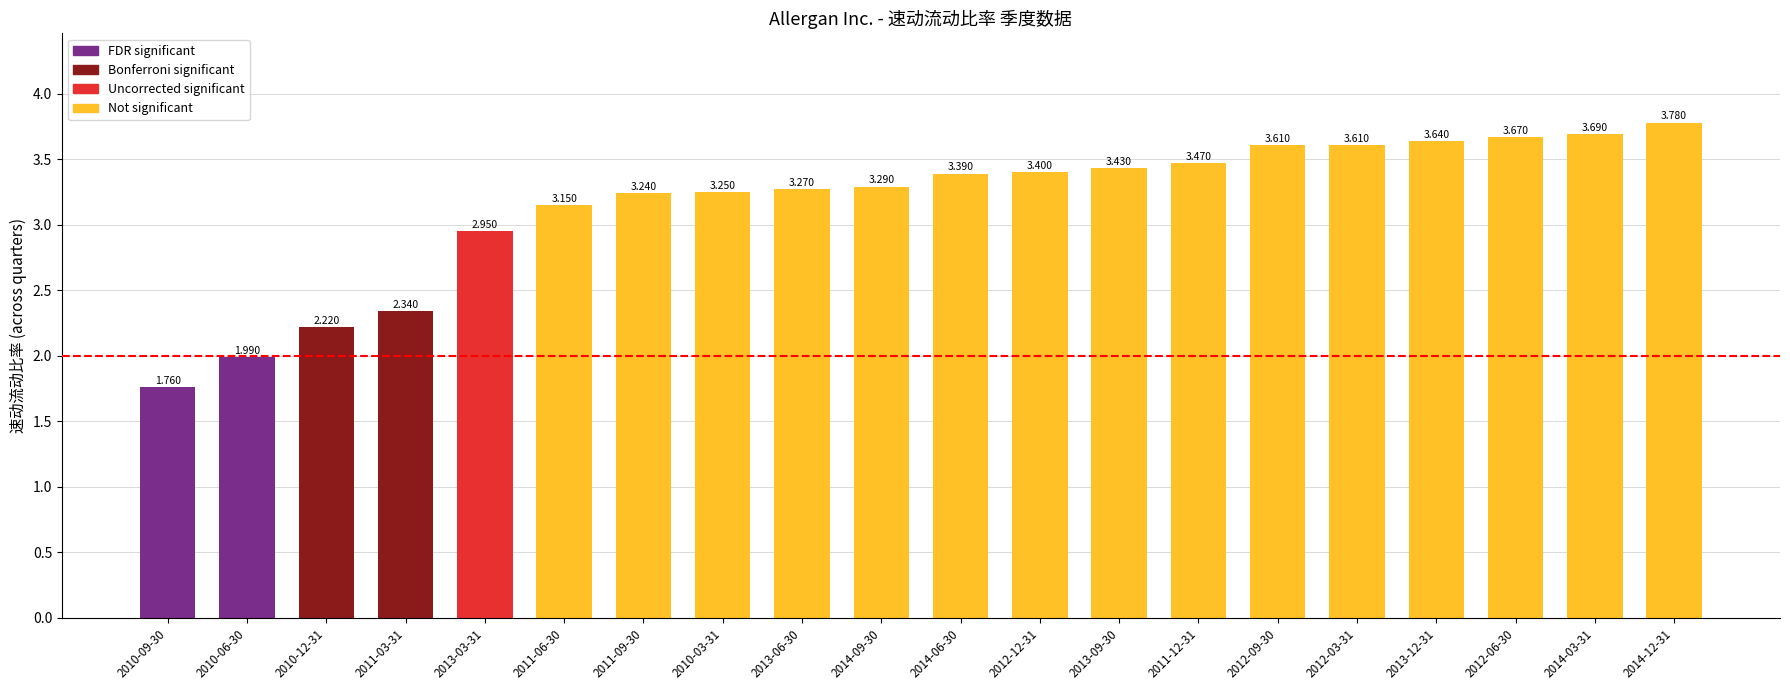

How many bars are there in total?

20